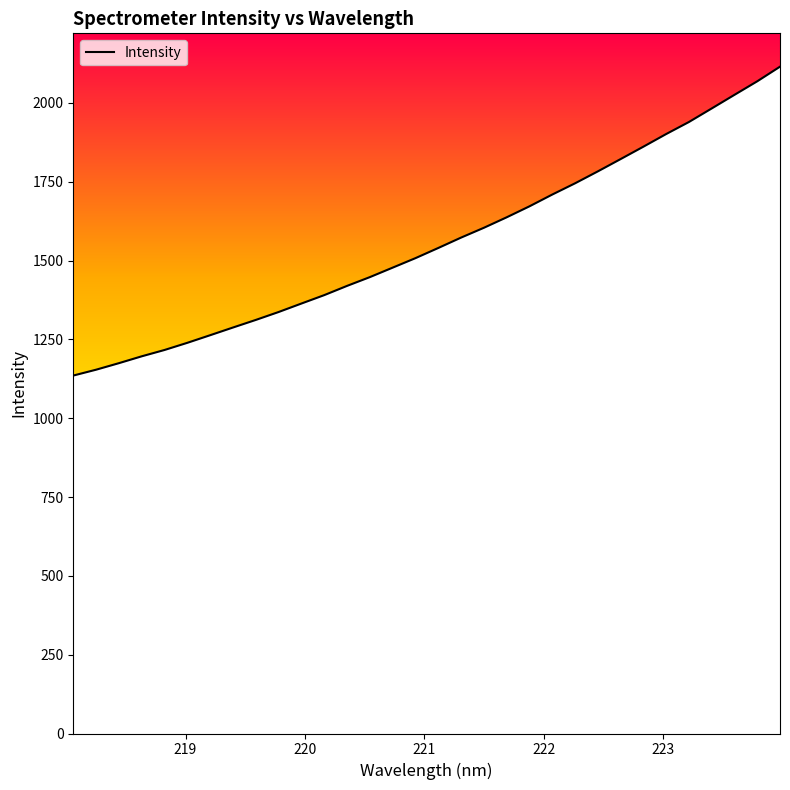

What is the greatest value displayed?

2114.9